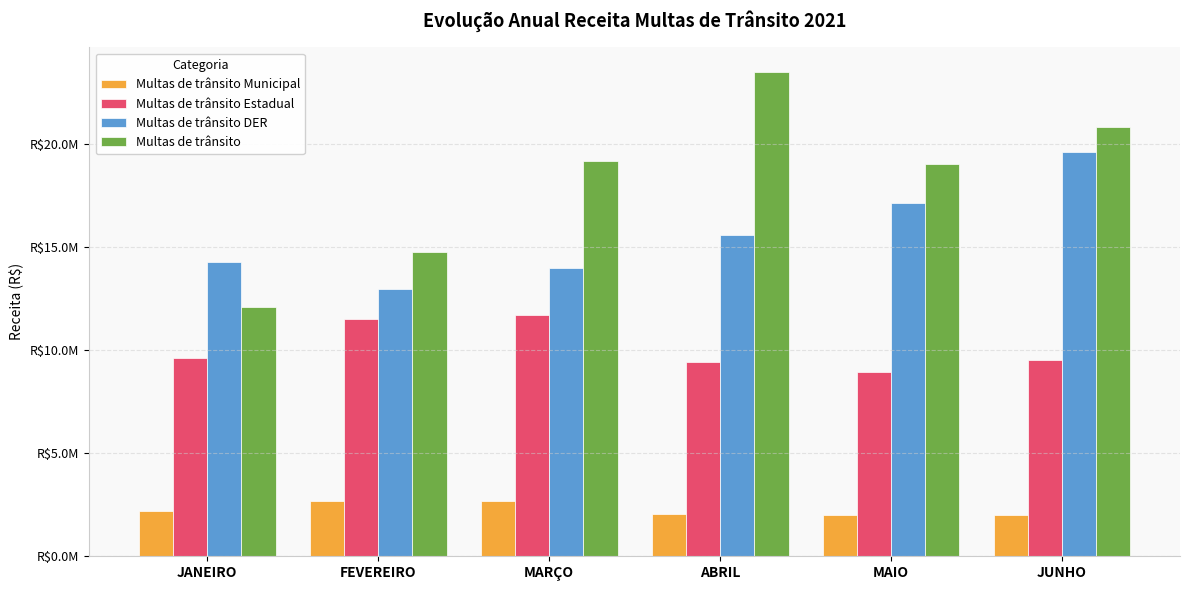

Reading left to right, transcribe all the data shown in this chart.

Multas de trânsito Municipal: JANEIRO=2177838.1	FEVEREIRO=2692041.4	MARÇO=2667550.8	ABRIL=2063456.3	MAIO=2008697.1	JUNHO=2014251.7
Multas de trânsito Estadual: JANEIRO=9611061.7	FEVEREIRO=11493486.3	MARÇO=11707259.0	ABRIL=9395432.2	MAIO=8933778.4	JUNHO=9523759.4
Multas de trânsito DER: JANEIRO=14242338.1	FEVEREIRO=12954858.1	MARÇO=13986439.7	ABRIL=15545932.2	MAIO=17097133.2	JUNHO=19595399.3
Multas de trânsito: JANEIRO=12101493.3	FEVEREIRO=14721750.8	MARÇO=19147157.7	ABRIL=23488172.2	MAIO=19017067.8	JUNHO=20825824.0